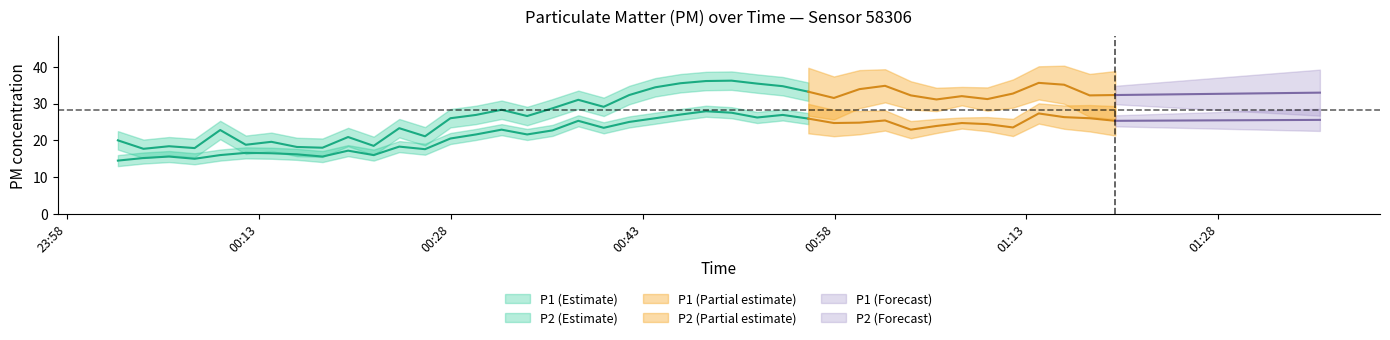

Rank the series by their average value, from lowest to highest.

P2_center, P1_center